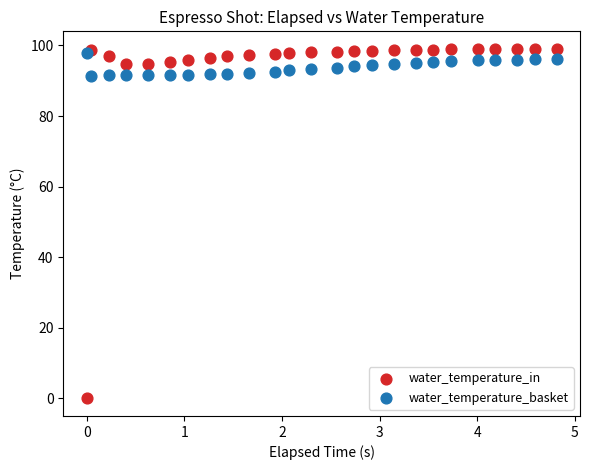

Which series reaches the maximum Y coordinate?

water_temperature_in